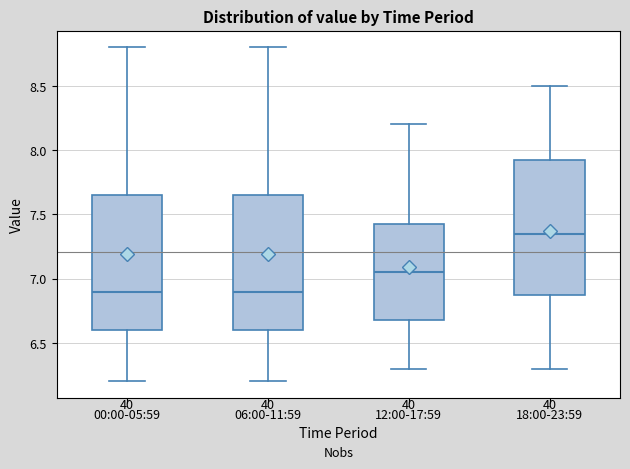

Reading left to right, transcribe this box plot: for each box, give where its median line is, the range the box spans, and where its two whiskers end, as read against the y-axis. The values are not printed on the chart, so give them approximately, as read against the axis.

00:00-05:59: median 6.90, box 6.60 to 7.65, whiskers 6.20 to 8.80
06:00-11:59: median 6.90, box 6.60 to 7.65, whiskers 6.20 to 8.80
12:00-17:59: median 7.05, box 6.70 to 7.45, whiskers 6.30 to 8.20
18:00-23:59: median 7.35, box 6.90 to 7.95, whiskers 6.30 to 8.50